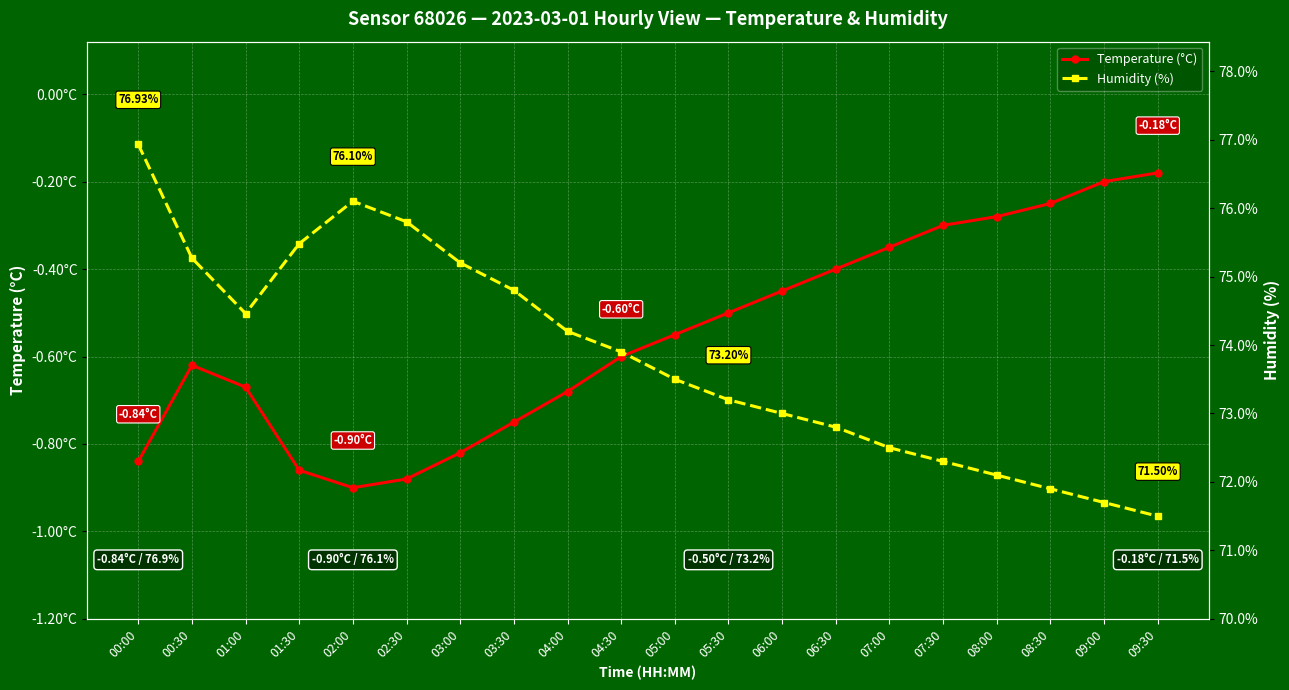

Reading right to left, extract all data points from this chart.

Temperature (°C): 09:30=-0.2	09:00=-0.2	08:30=-0.2	08:00=-0.3	07:30=-0.3	07:00=-0.3	06:30=-0.4	06:00=-0.5	05:30=-0.5	05:00=-0.6	04:30=-0.6	04:00=-0.7	03:30=-0.8	03:00=-0.8	02:30=-0.9	02:00=-0.9	01:30=-0.9	01:00=-0.7	00:30=-0.6	00:00=-0.8
Humidity (%): 09:30=71.5	09:00=71.7	08:30=71.9	08:00=72.1	07:30=72.3	07:00=72.5	06:30=72.8	06:00=73.0	05:30=73.2	05:00=73.5	04:30=73.9	04:00=74.2	03:30=74.8	03:00=75.2	02:30=75.8	02:00=76.1	01:30=75.5	01:00=74.5	00:30=75.3	00:00=76.9